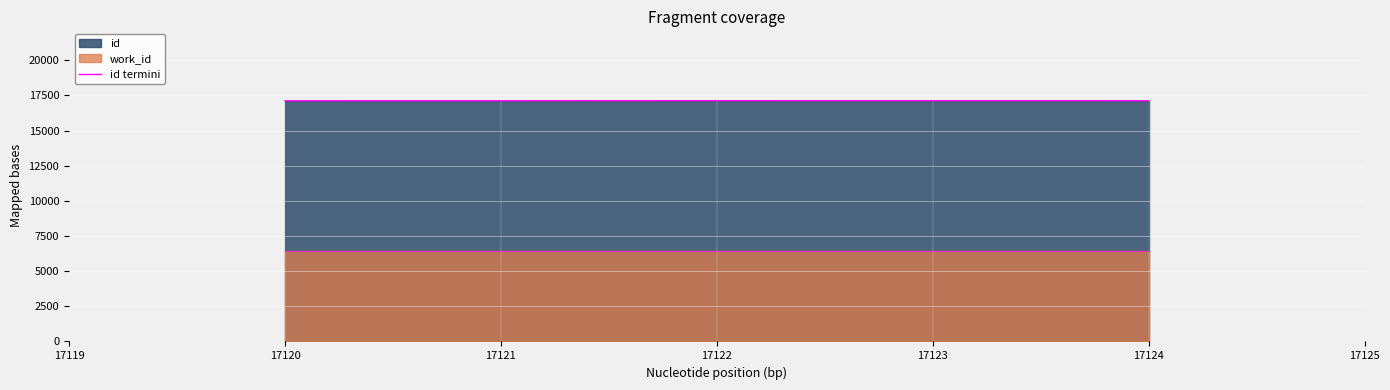

True or false: id termini has more than 2 points higher than both neighbors.

False